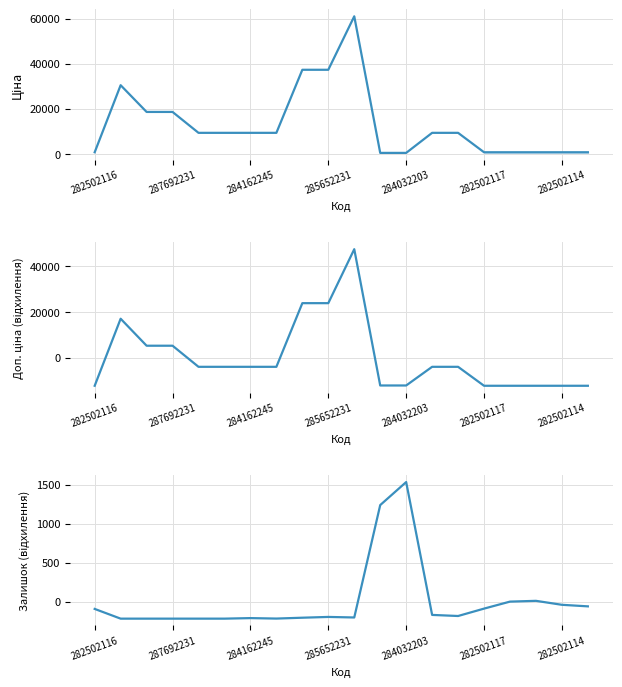

What is the difference between the second highest and minimum values in the Залишок series?

1460.0